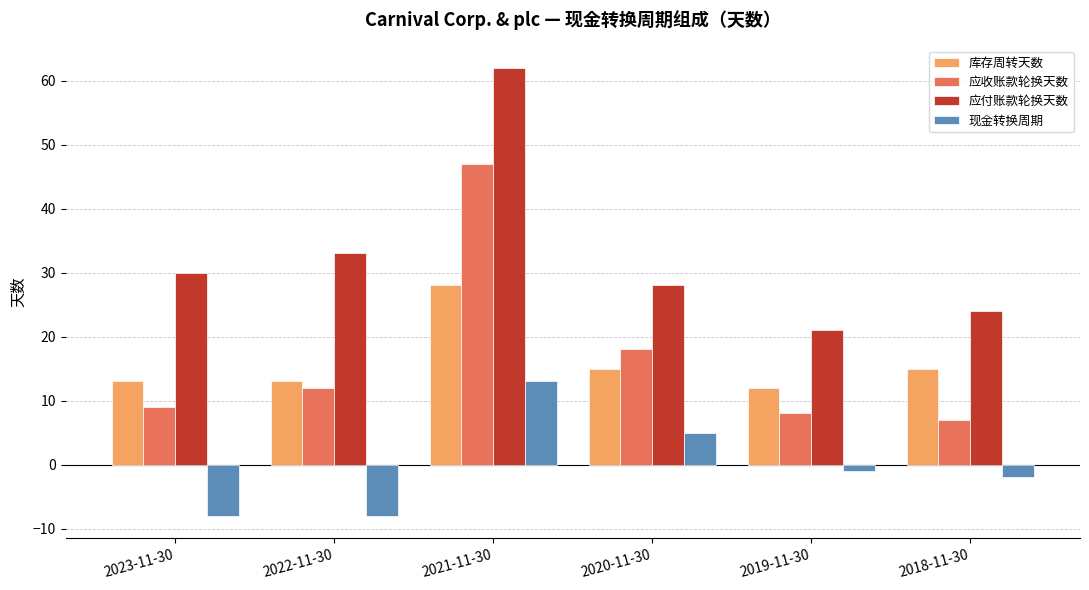

At 2021-11-30, list the series in order from largest to smallest.

应付账款轮换天数, 应收账款轮换天数, 库存周转天数, 现金转换周期